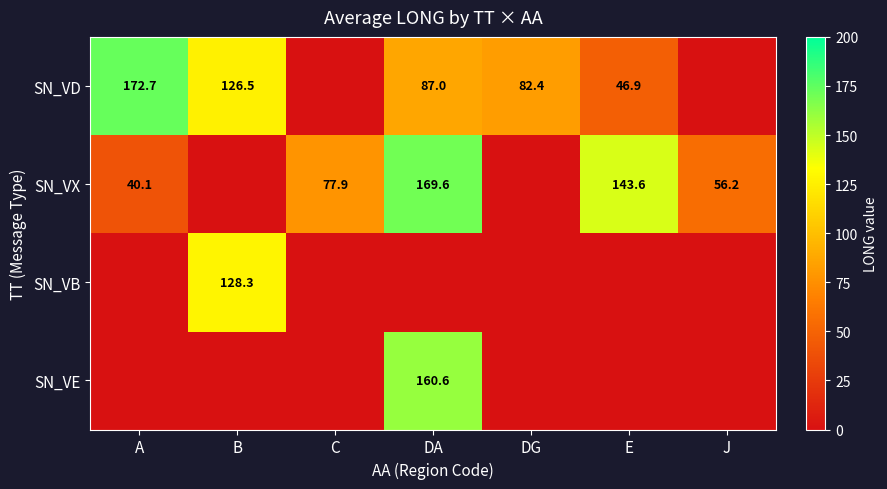

The SN_VX series shows 56.2 at J. True or false?

True